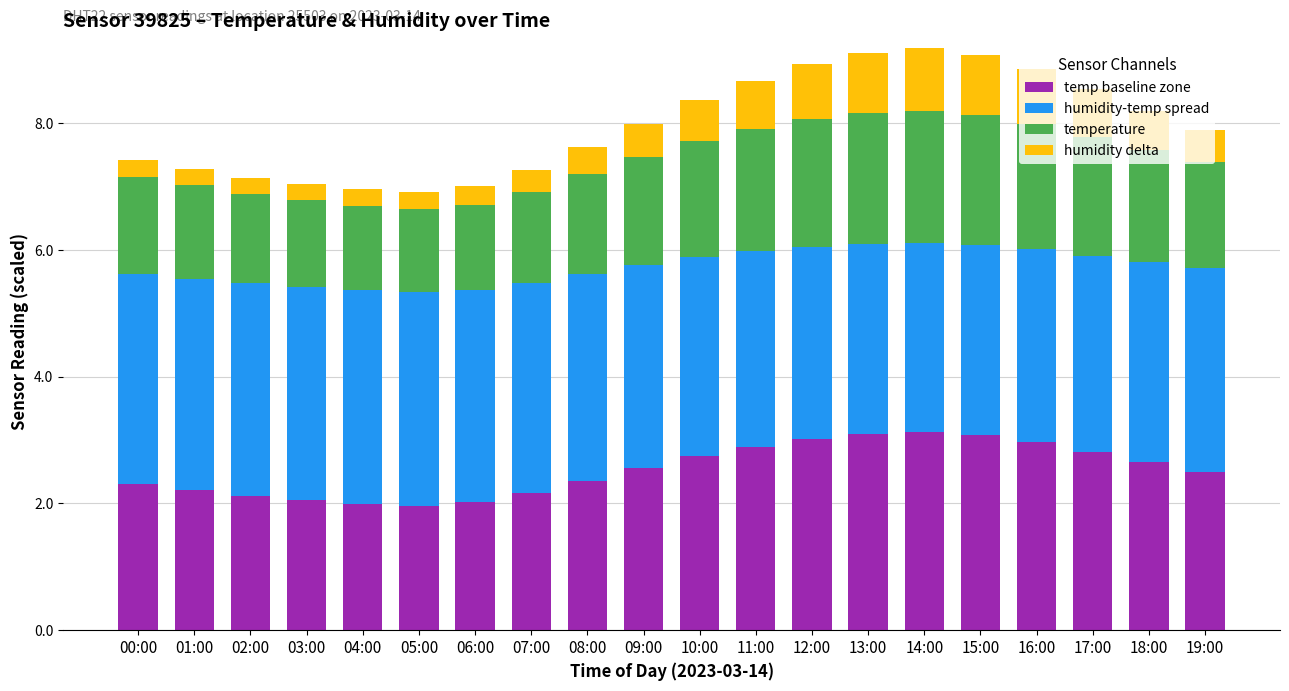

What is the maximum value for temp baseline zone?

3.1